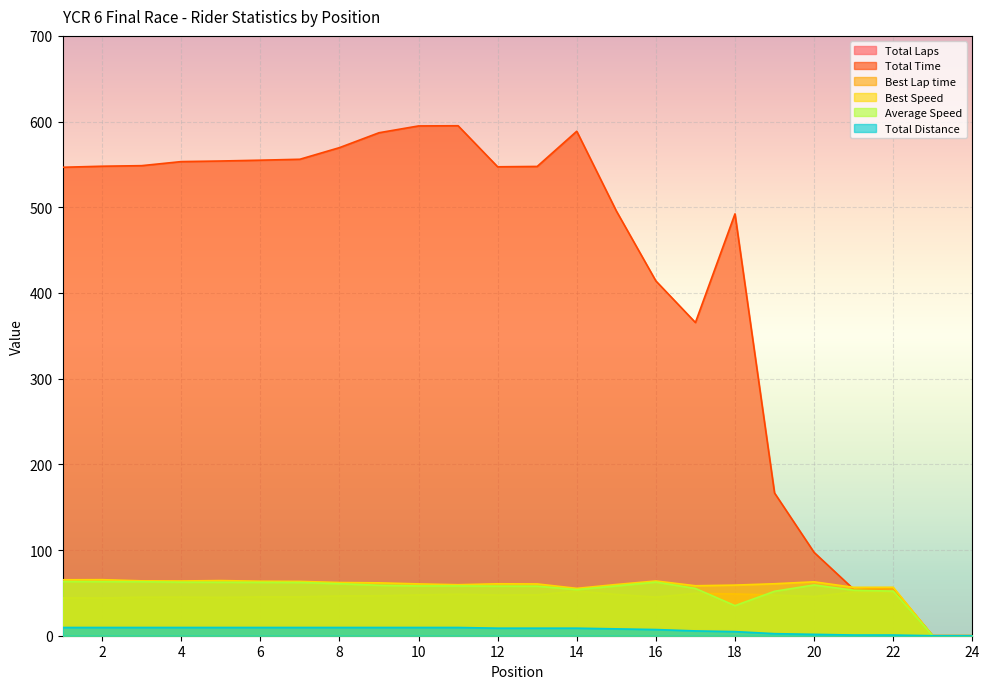

How many positive values does the Total Laps series have?

22